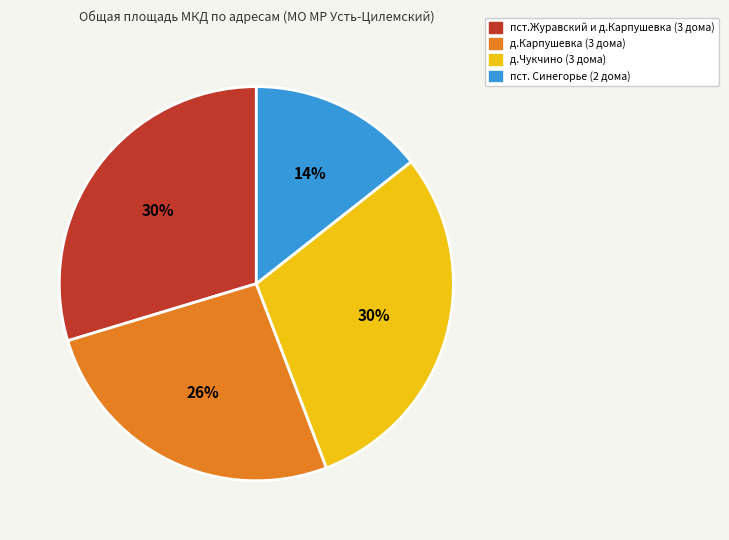

To the nearest percent, what is the average slice percentage?

25%